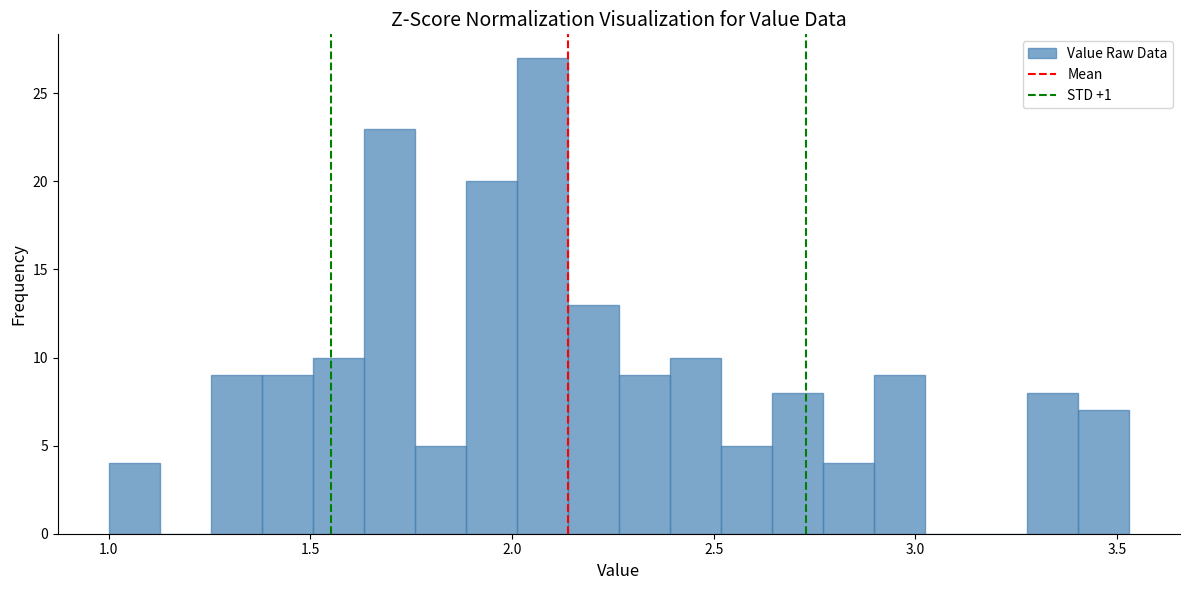

Read against the x-axis, roughly where is the centre of the tallest bar?

2.10